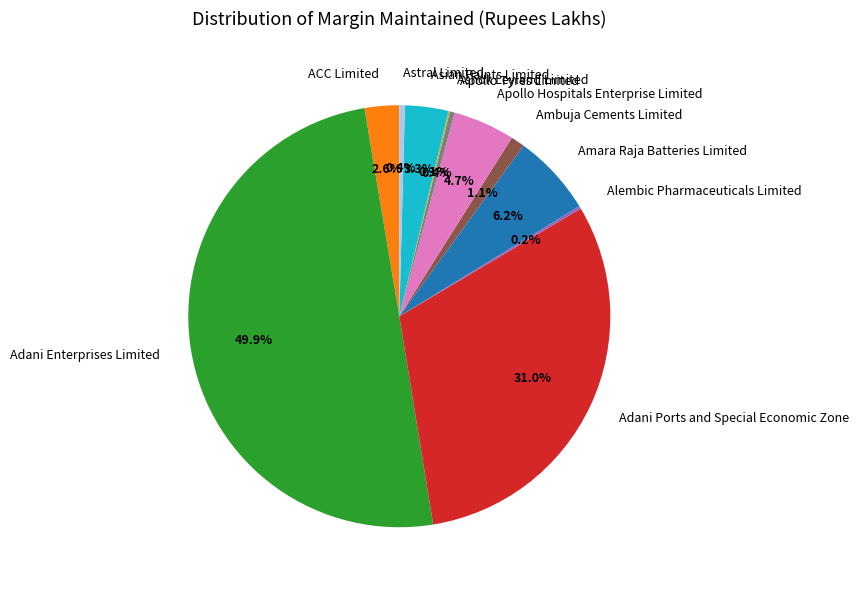

Does ACC Limited account for over 50% of the chart?

No